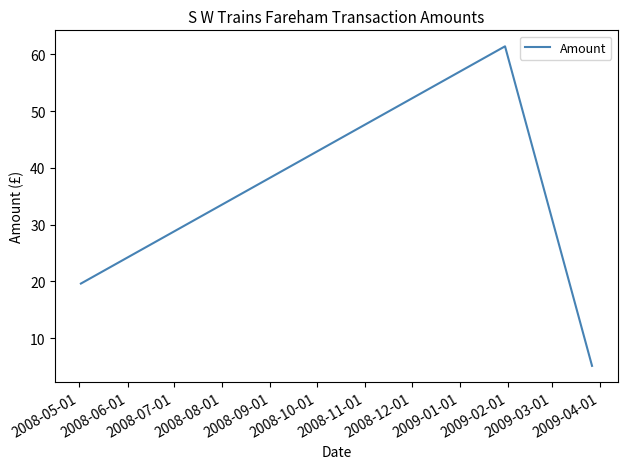

What is the maximum value shown in the chart?

61.4